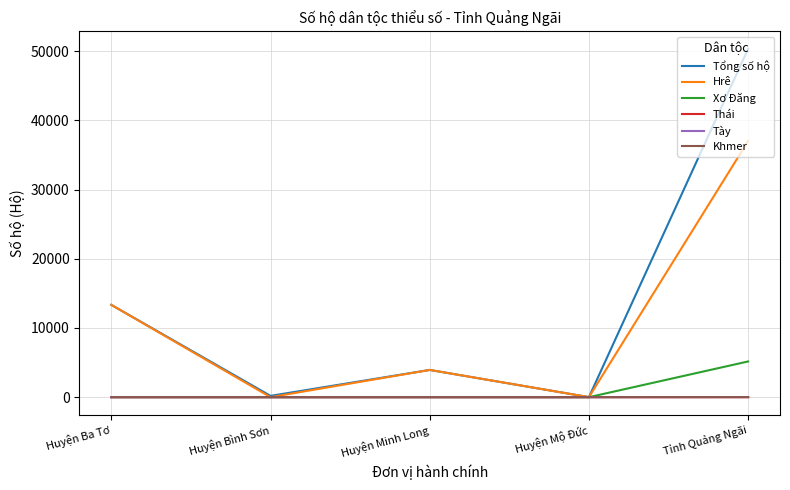

Which series has the largest range (max minus min)?

Tổng số hộ